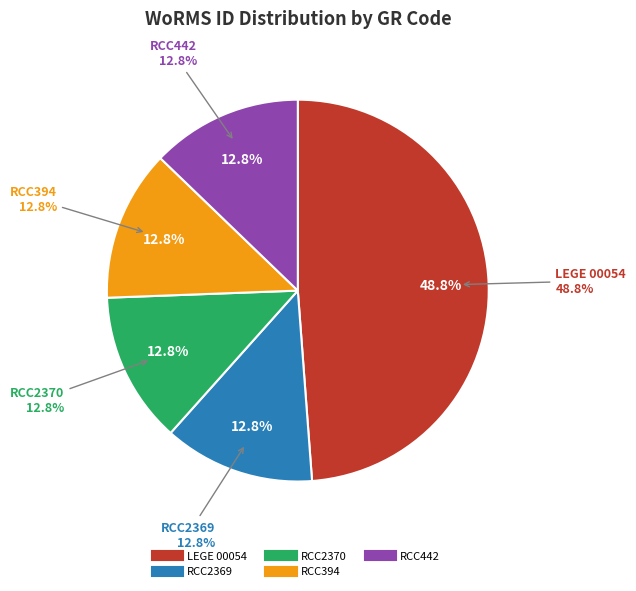

What percentage do RCC2370 and RCC2369 together represent?

25.6%